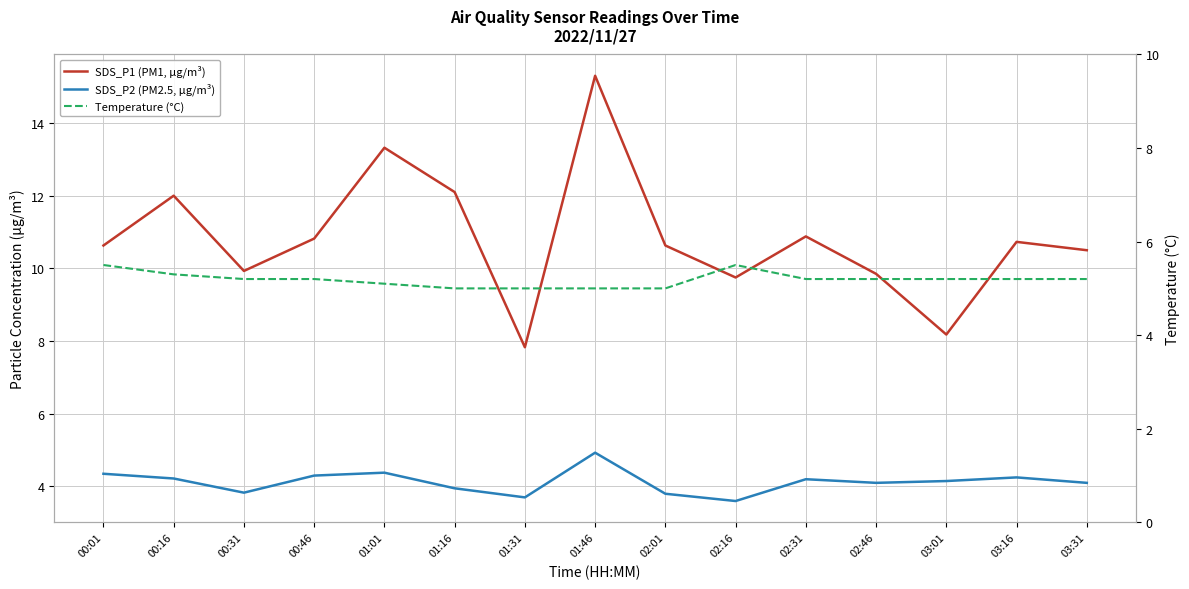

What is the label of the 2nd point from the right?

03:16